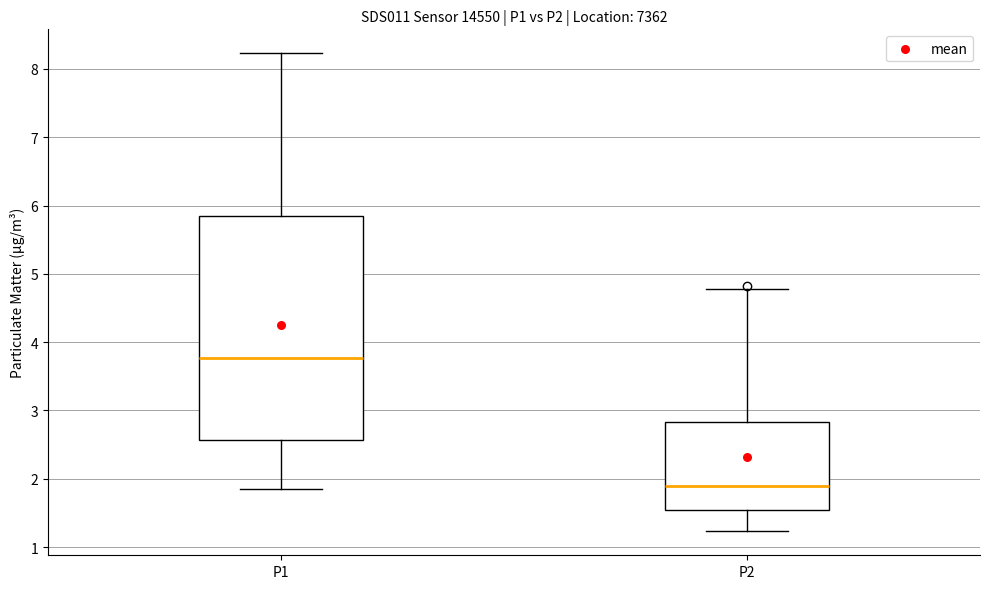

Which box's median line is the lowest?

P2